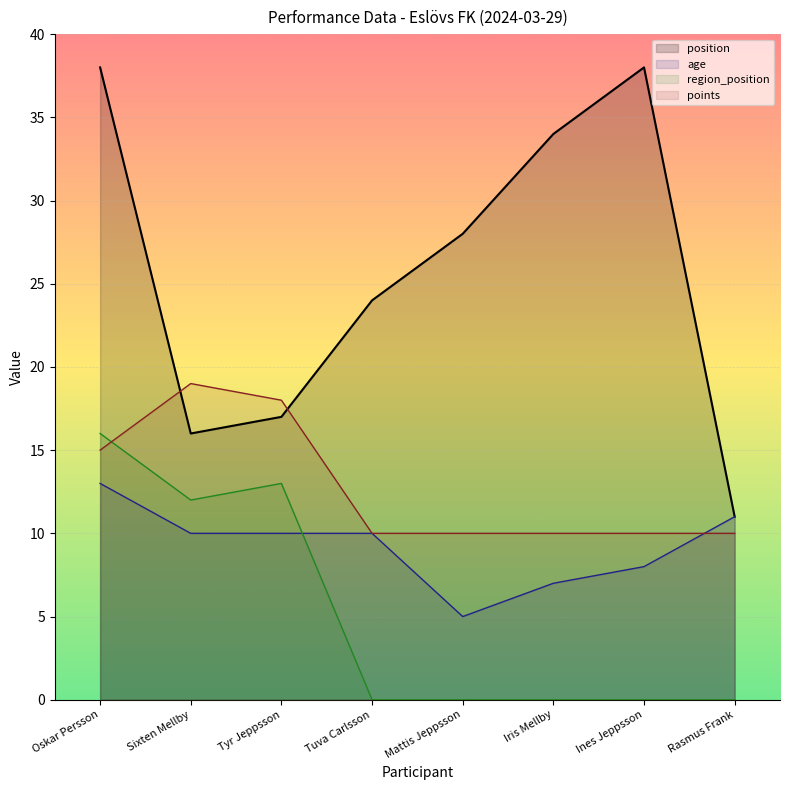

At which category is the sum across all series the highest?

Oskar Persson